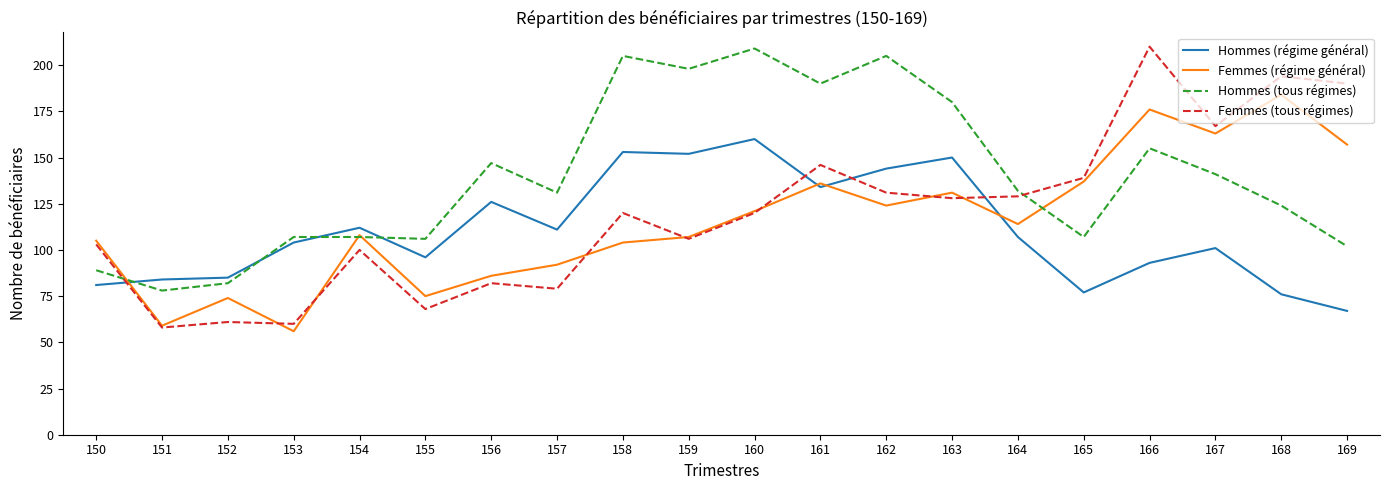

Between 157 and 169, which series saw the biggest shift?

Femmes (tous régimes)